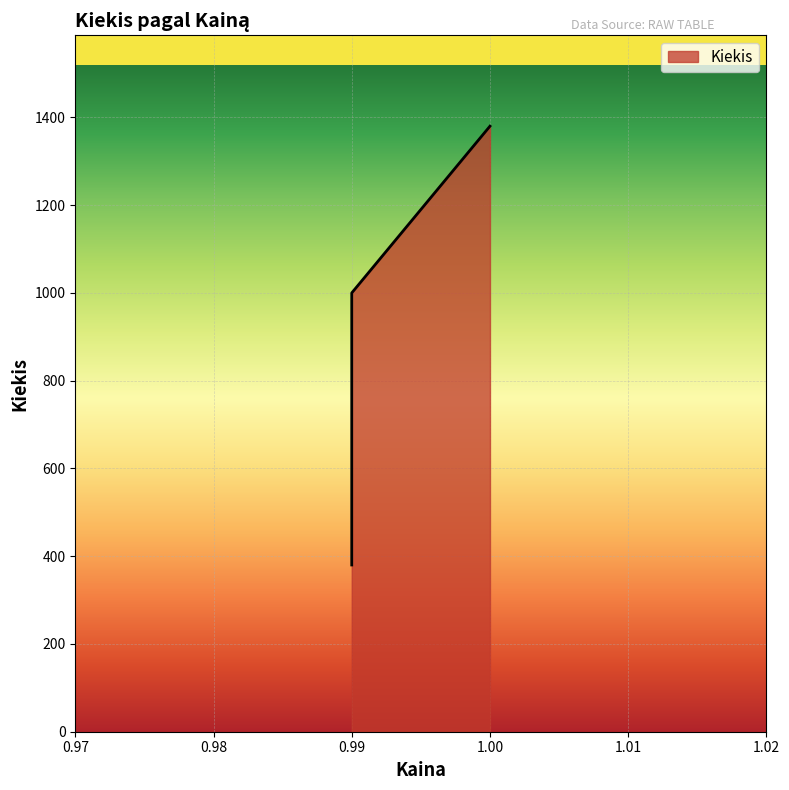

What is the average value?

920